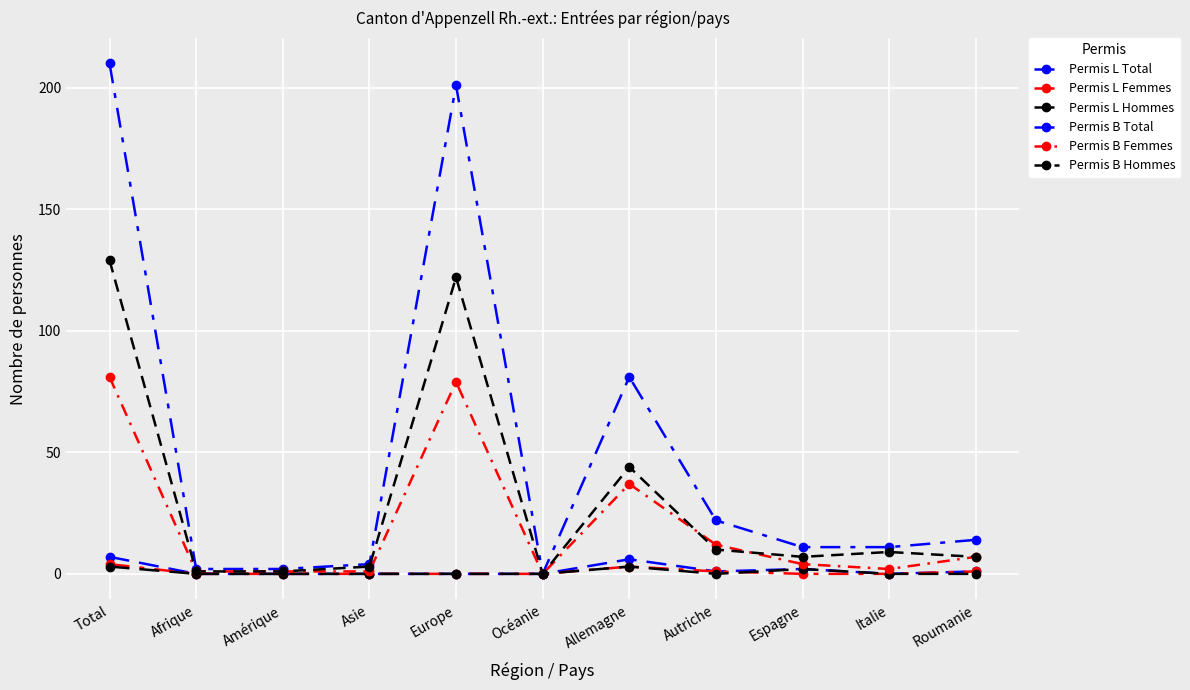

Does the chart have visible grid lines?

Yes